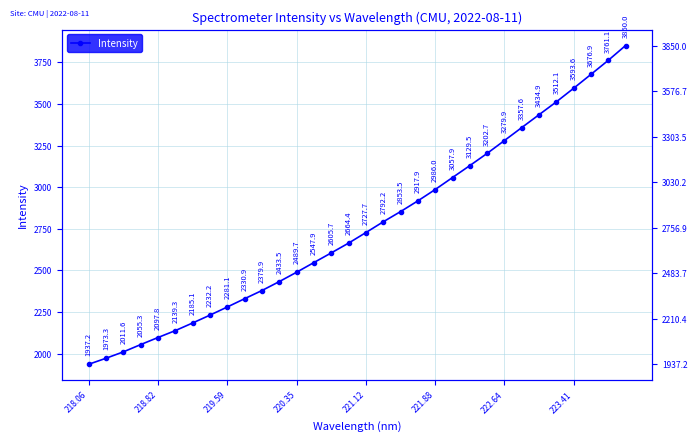

What is the sum of all values?

88498.7